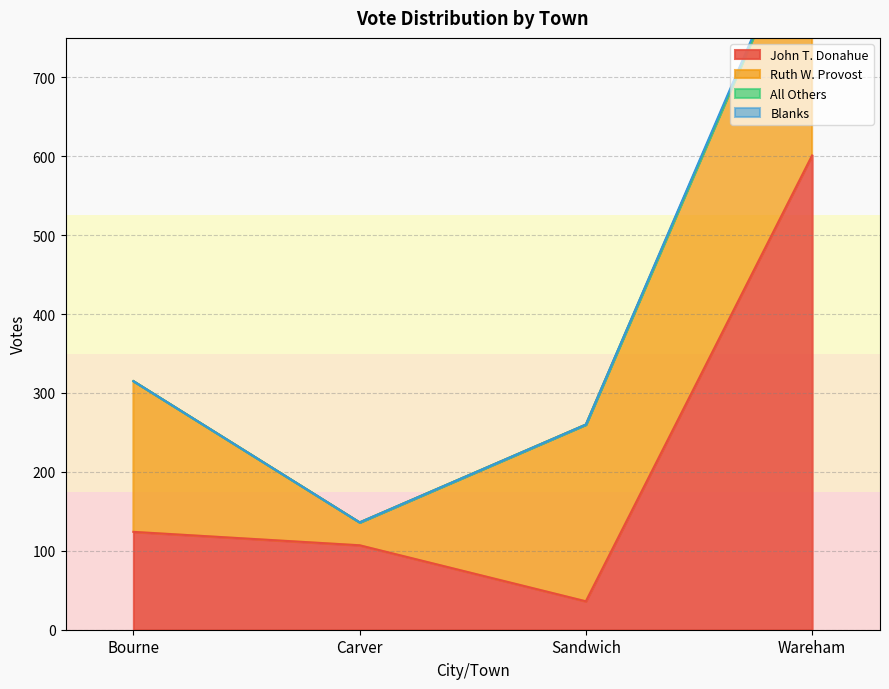

Which series changed the most between Carver and Wareham?

John T. Donahue